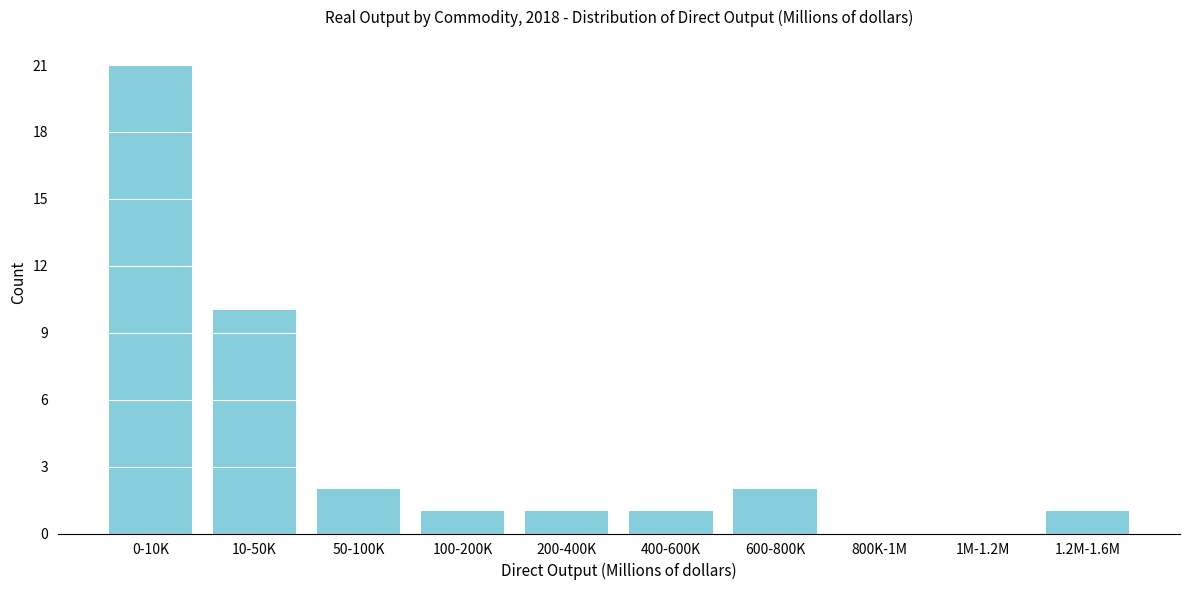

Reading left to right, extract all data points from this chart.

0-10K=21	10-50K=10	50-100K=2	100-200K=1	200-400K=1	400-600K=1	600-800K=2	800K-1M=0	1M-1.2M=0	1.2M-1.6M=1